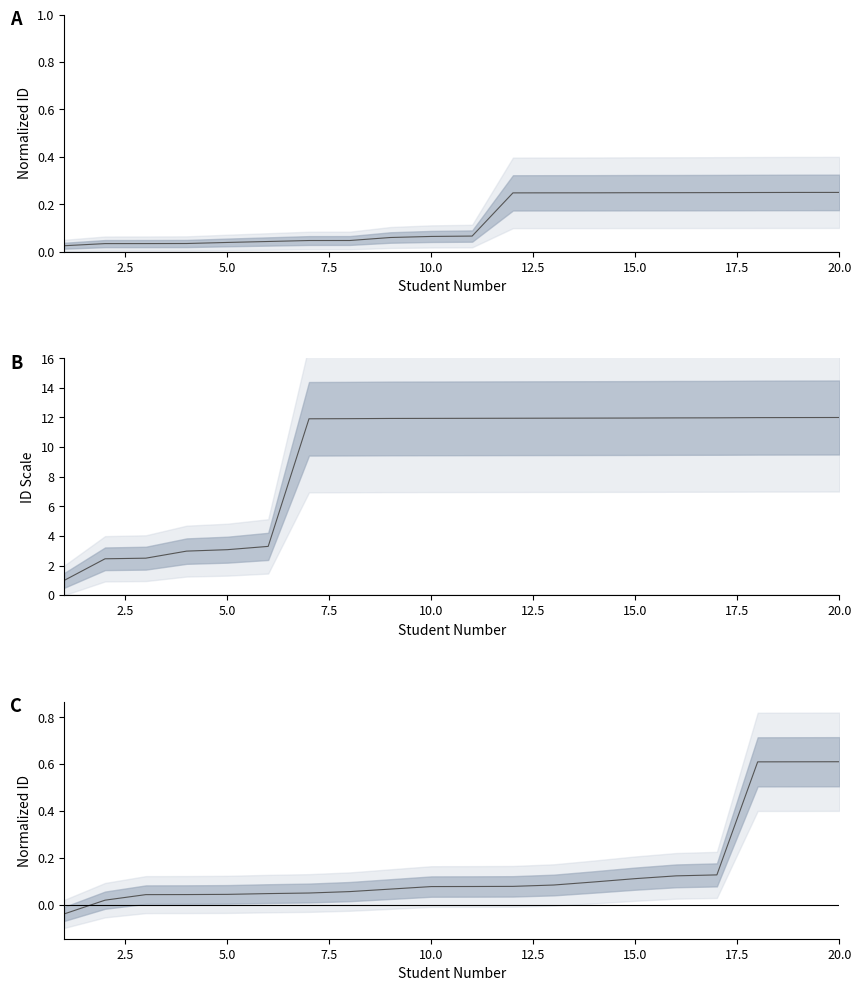

Is this an area chart (filled region under the line)?

No